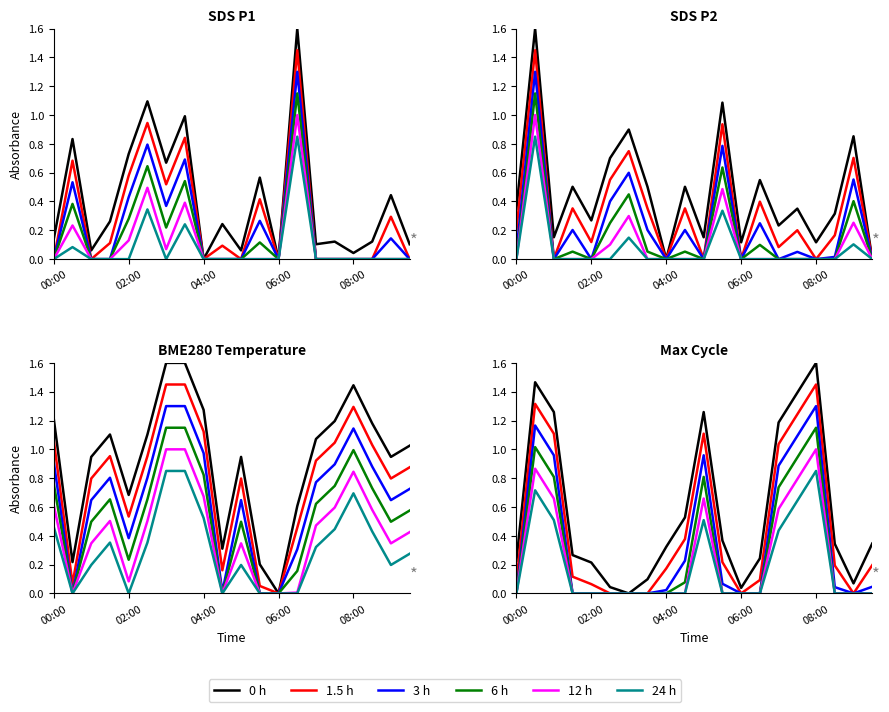

Which series changed the most between 5 and 10?

0 h